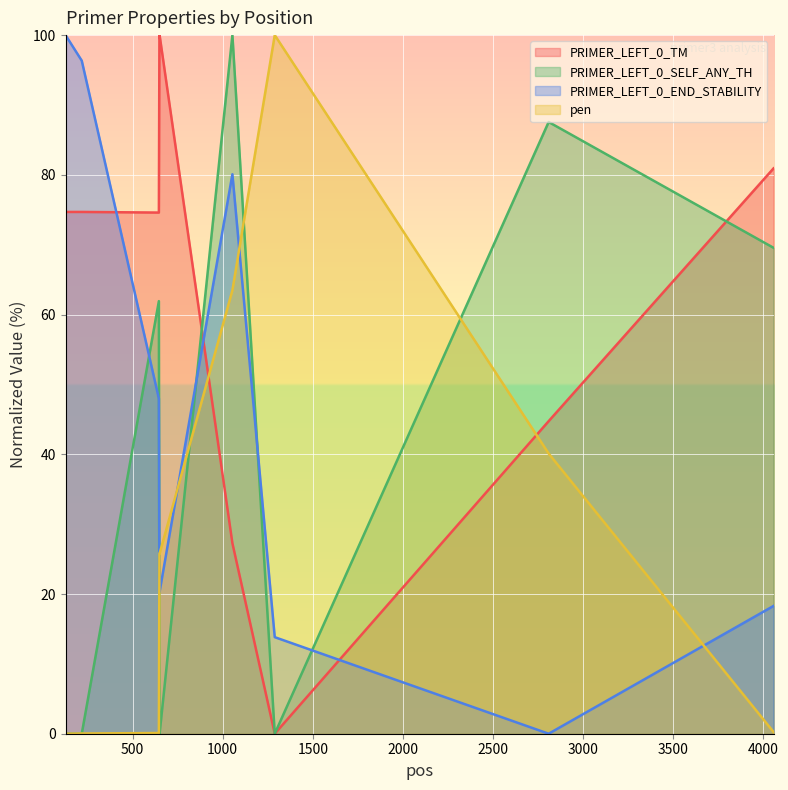

True or false: pen has a value of 100.0 at 1289.

True